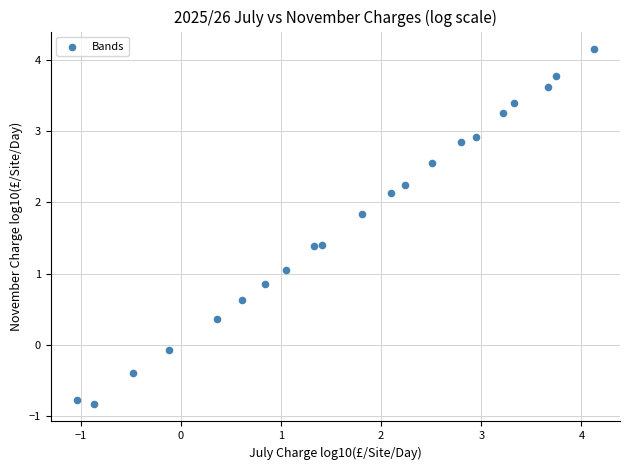

What is the range of Y values (max minus min)?

5.0